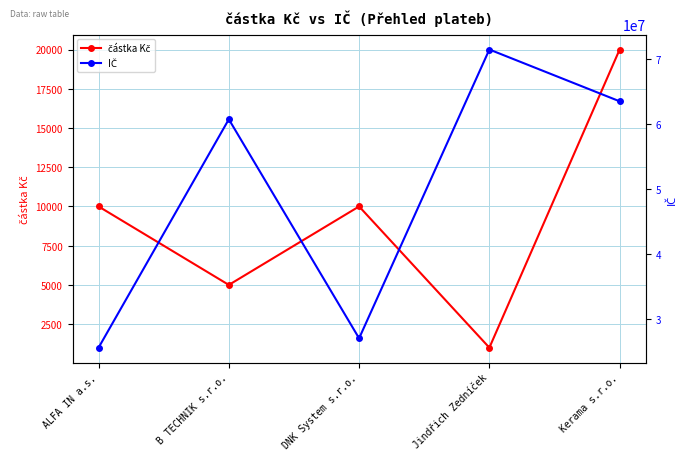

At which label does IČ reach its peak?

Jindřich Zedníček